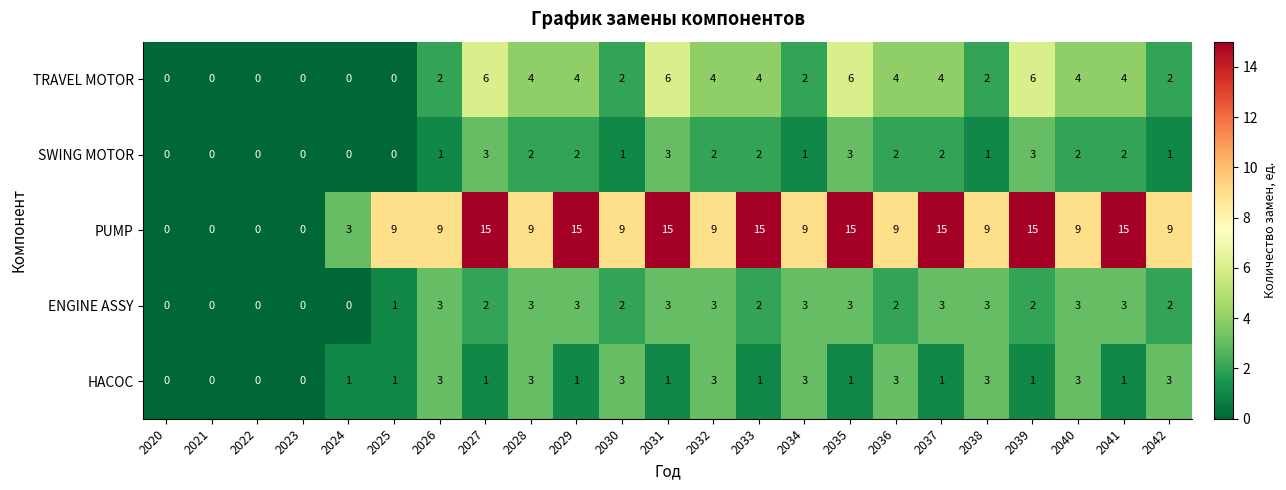

Which series has the largest total across all categories?

PUMP